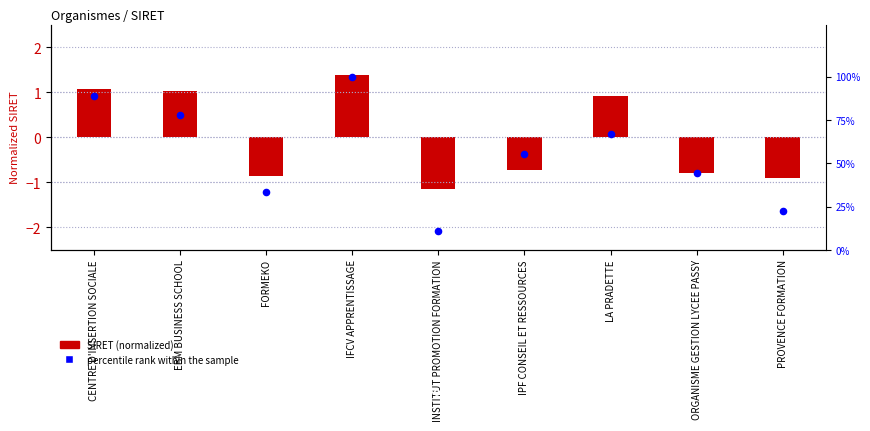

What is the ratio of the value at LA PRADETTE to the value at INSTITUT PROMOTION FORMATION?

6.0